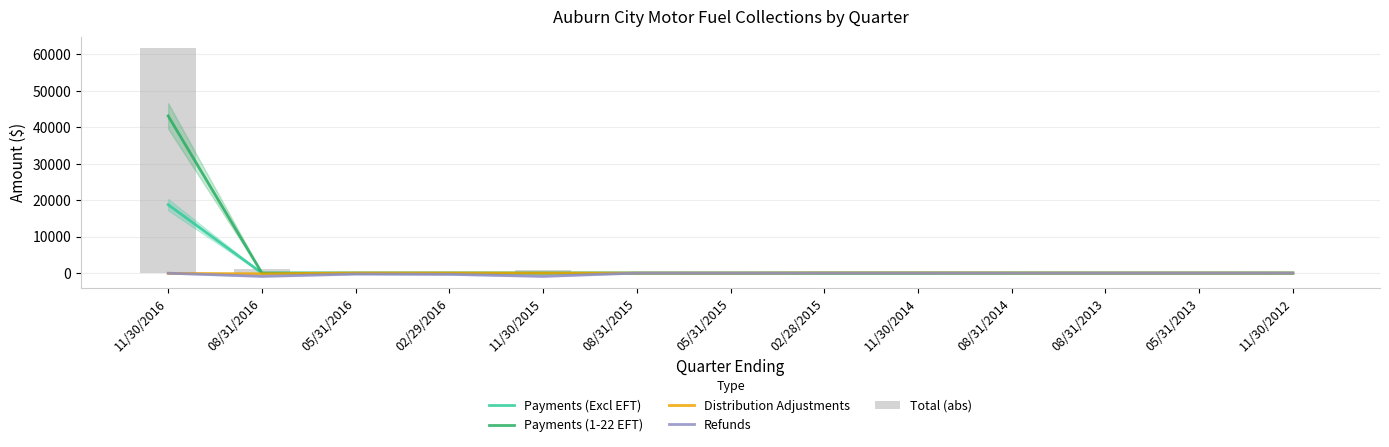

How many values in the Total (abs) series are below 42?

6